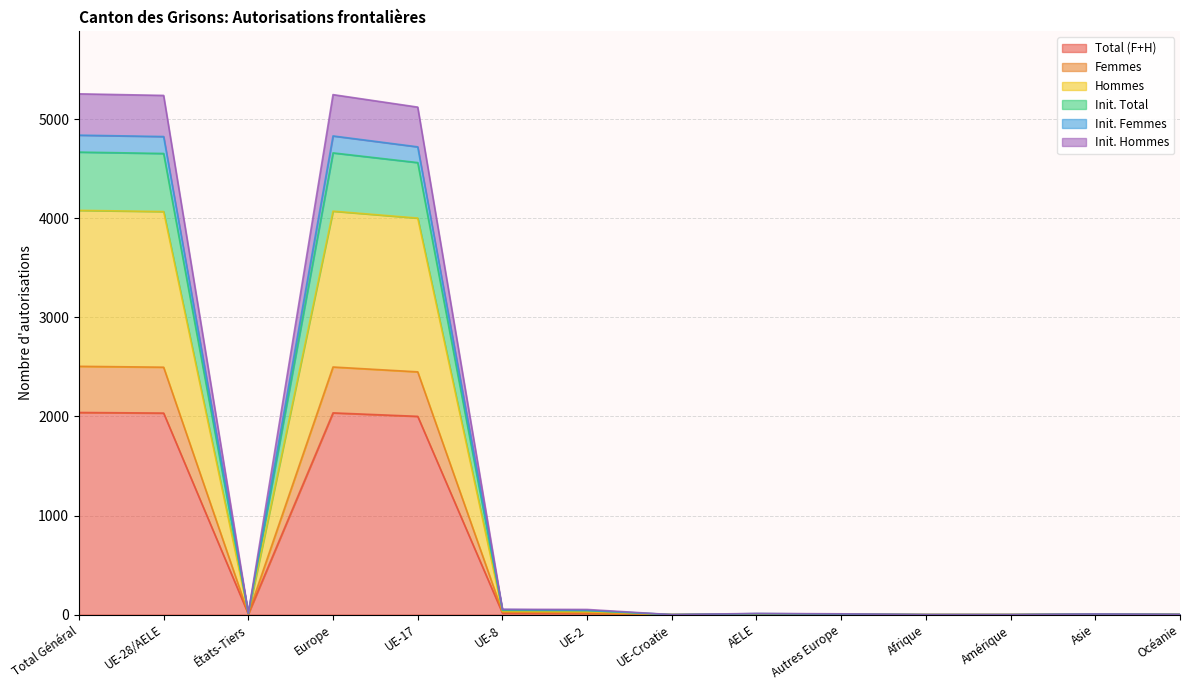

The value of Femmes at AELE is 10. True or false?

True